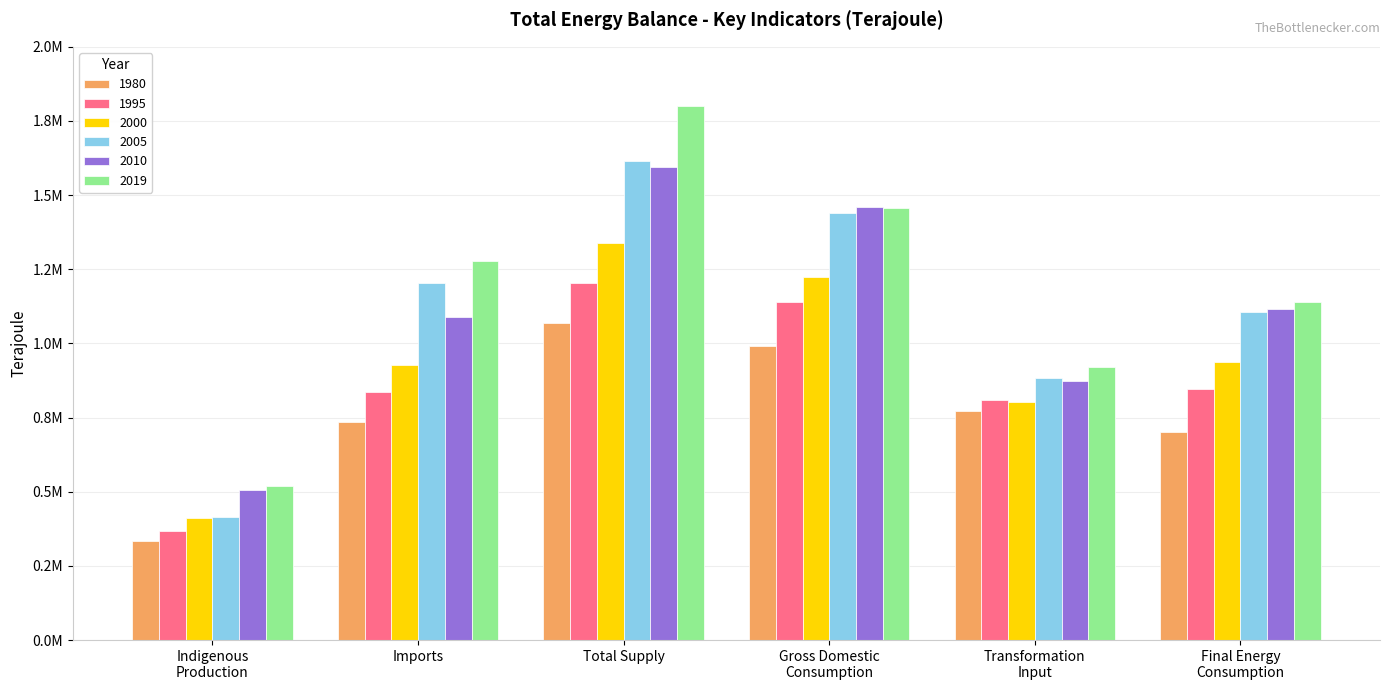

What are all the series names shown in the legend?

1980, 1995, 2000, 2005, 2010, 2019